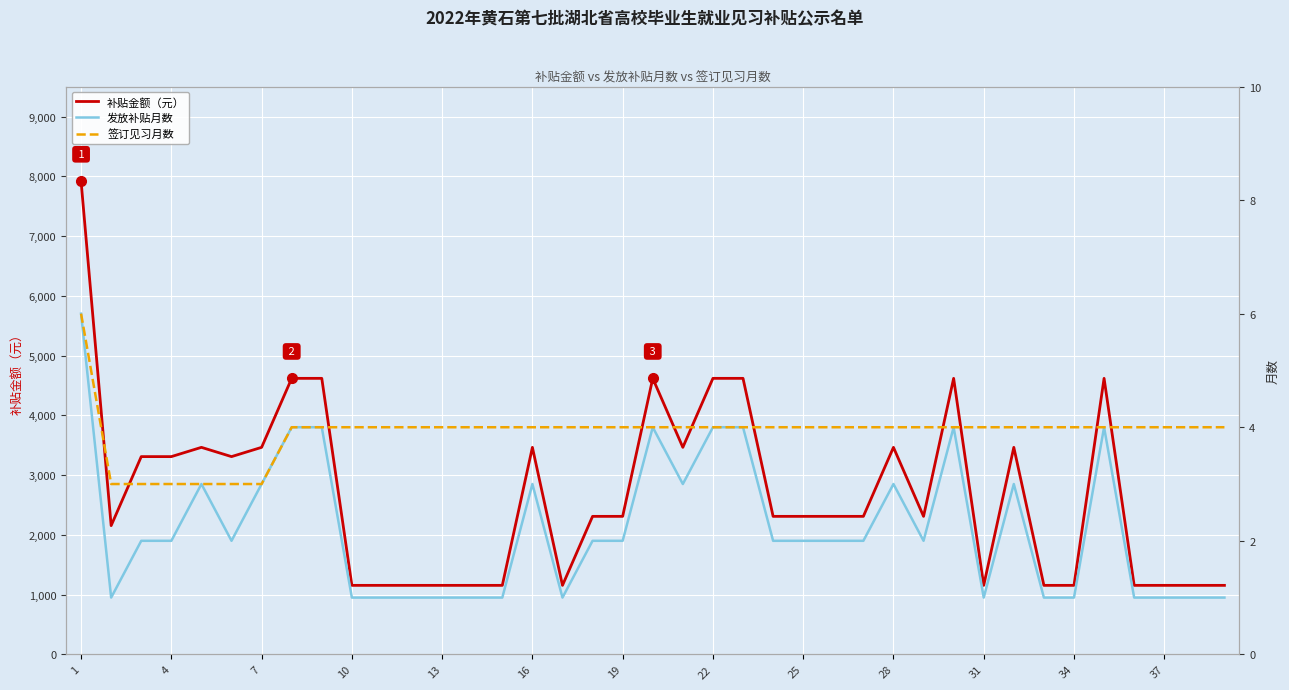

What is the smallest value displayed?

1